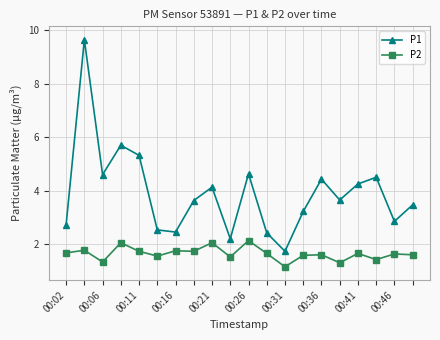

How many interior local valleys does the P1 series have?

6